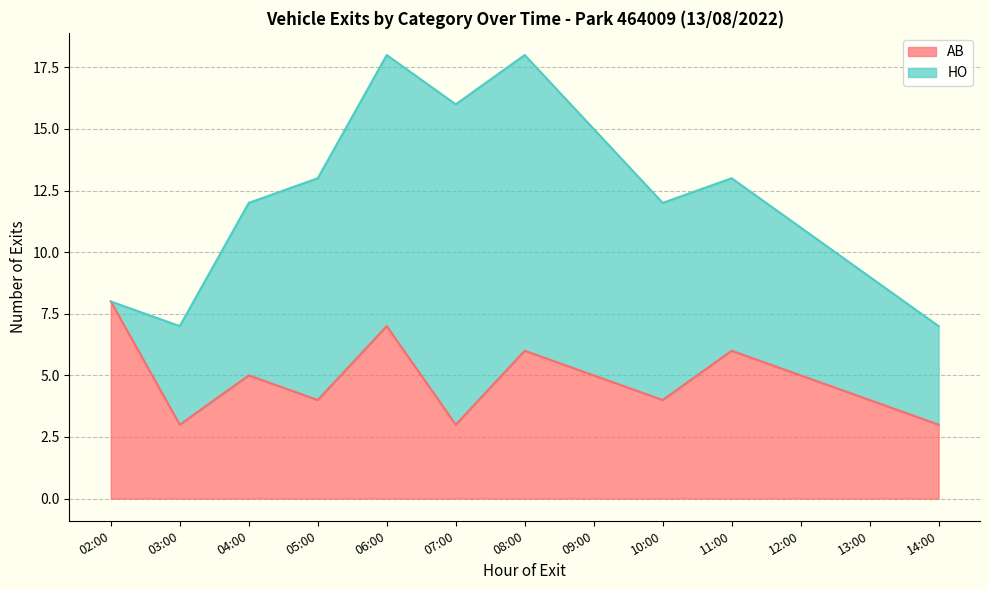

What is the change in value from 08:00 to 09:00?

-1